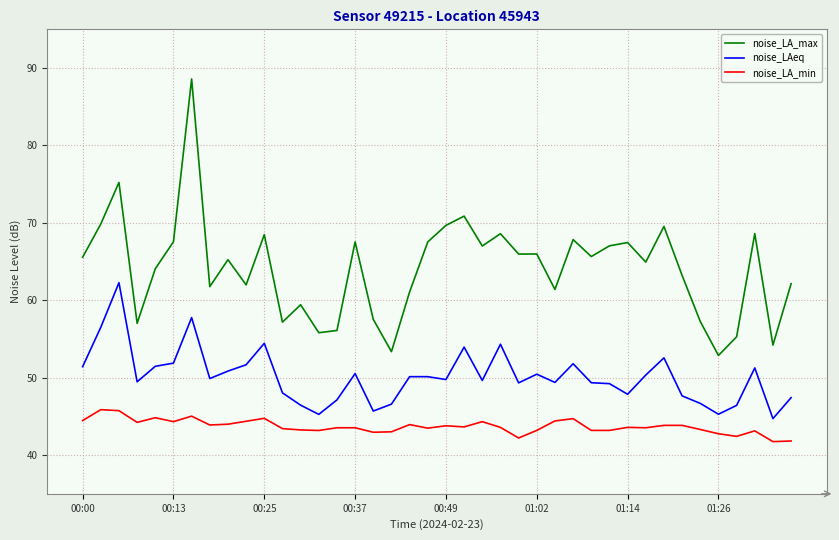

Which series has the largest total across all categories?

noise_LA_max